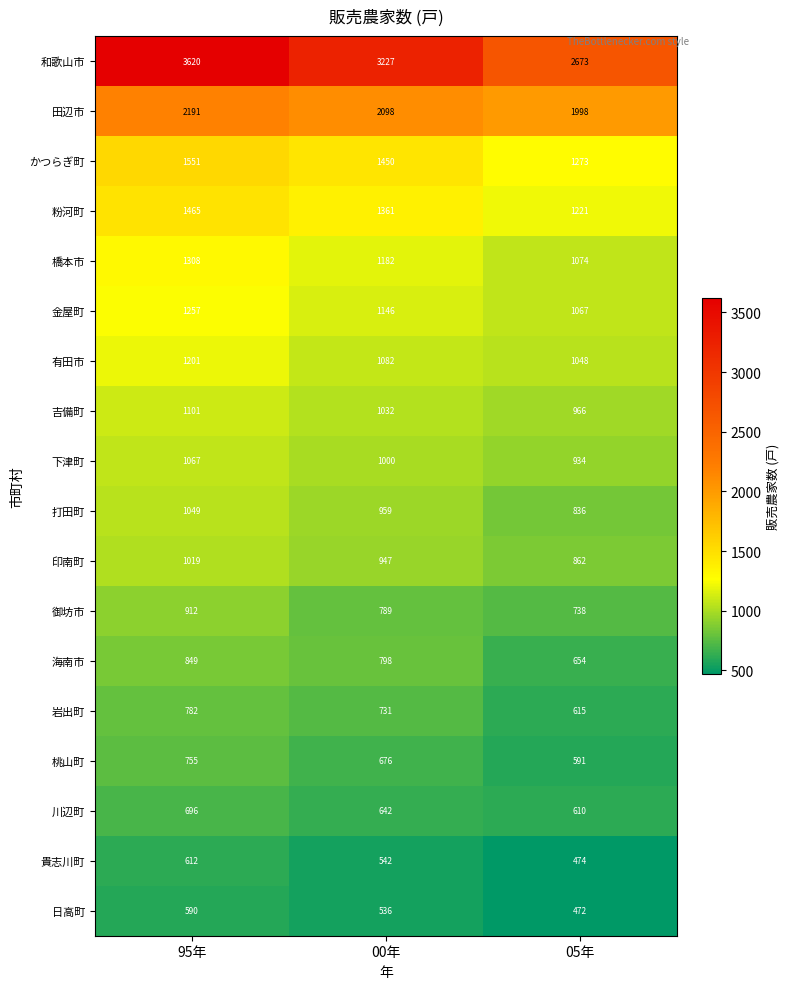

Is it true that 日高町 equals 309 at 00年?

False